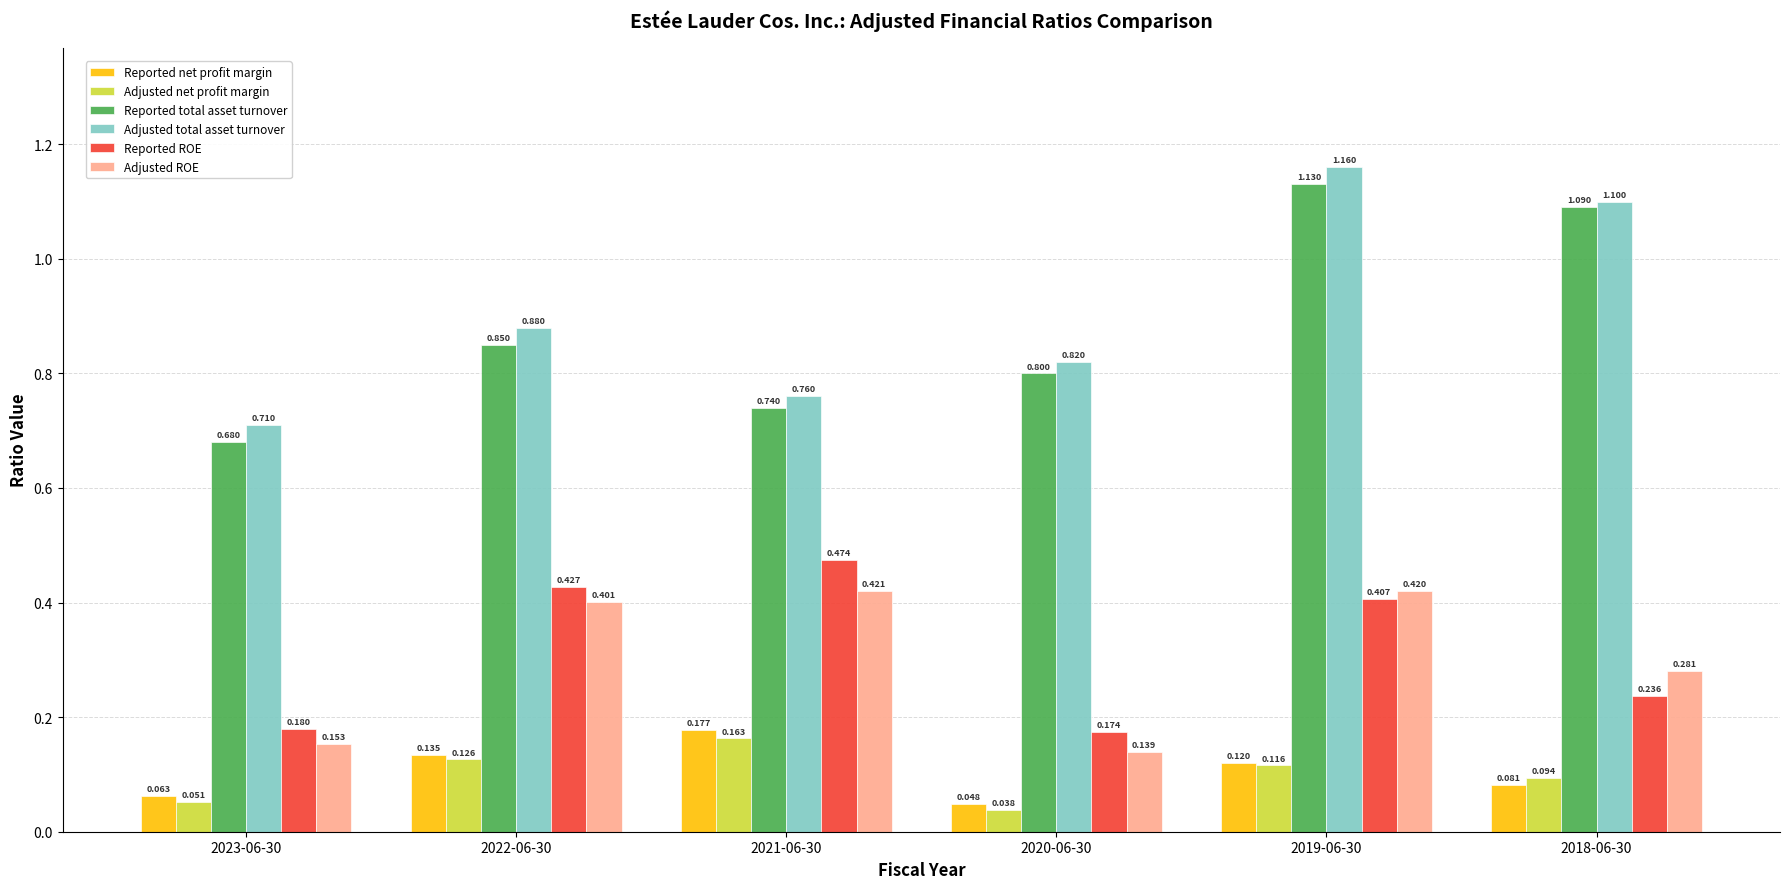

What is the sum of all Reported net profit margin values?

0.6